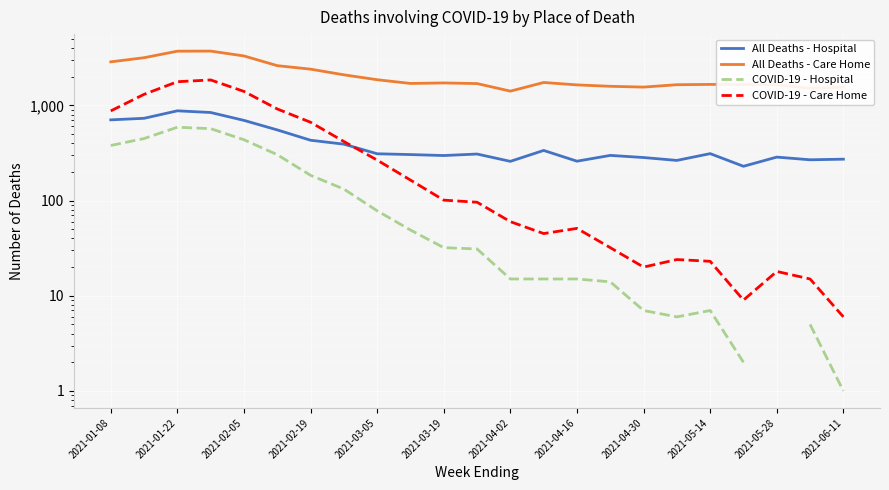

True or false: All Deaths - Hospital has a value of 908.5 at 2021-03-19.

False